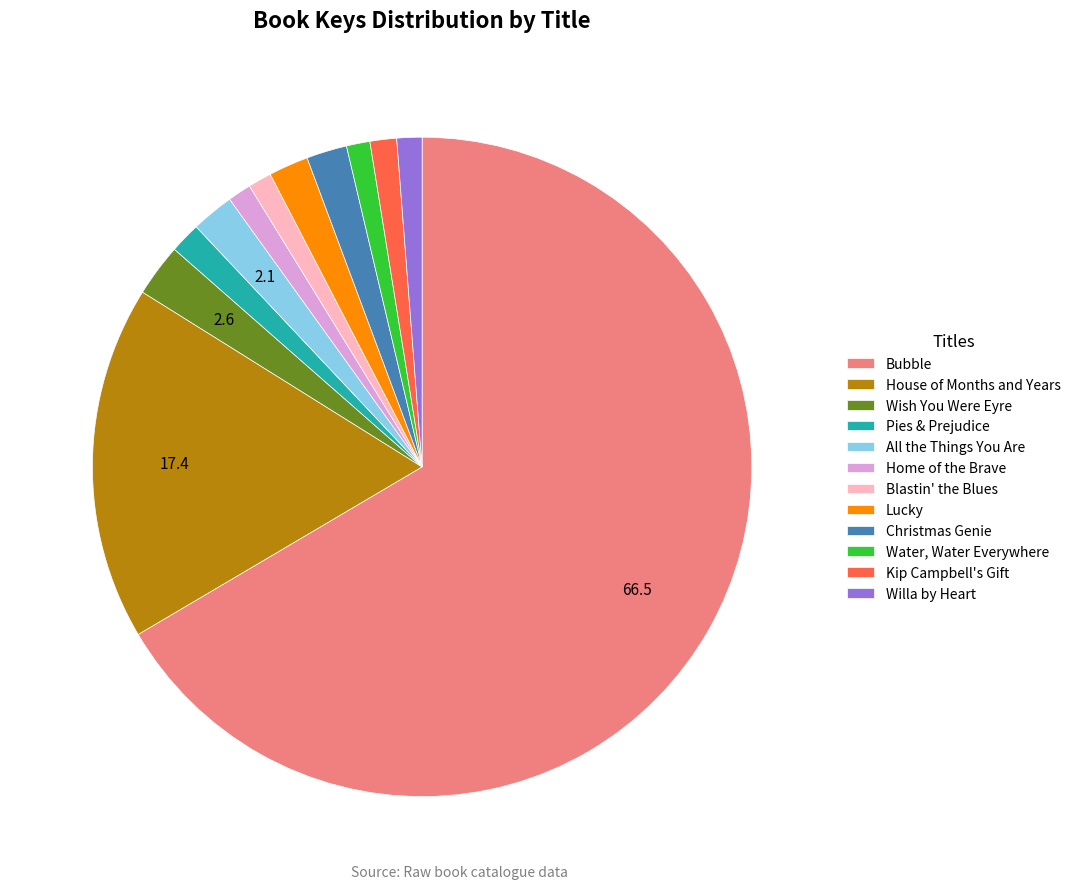

What is the ratio of the value at Christmas Genie to the value at Lucky?

1.0